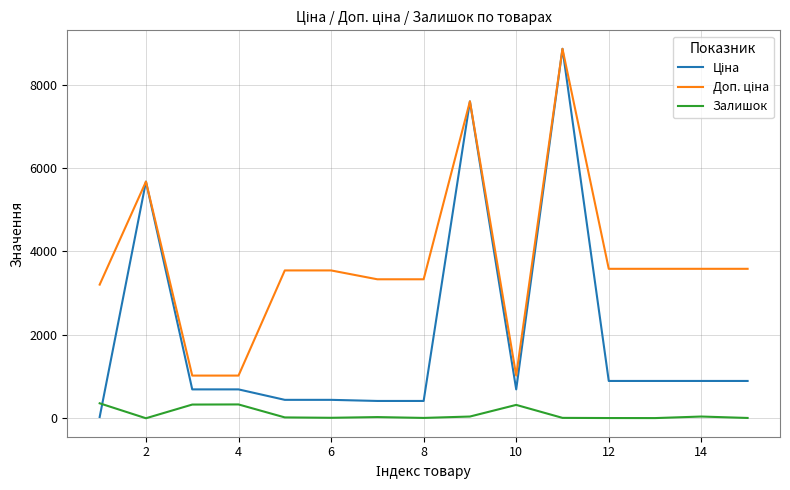

What is the highest value of the Залишок series?

360.0